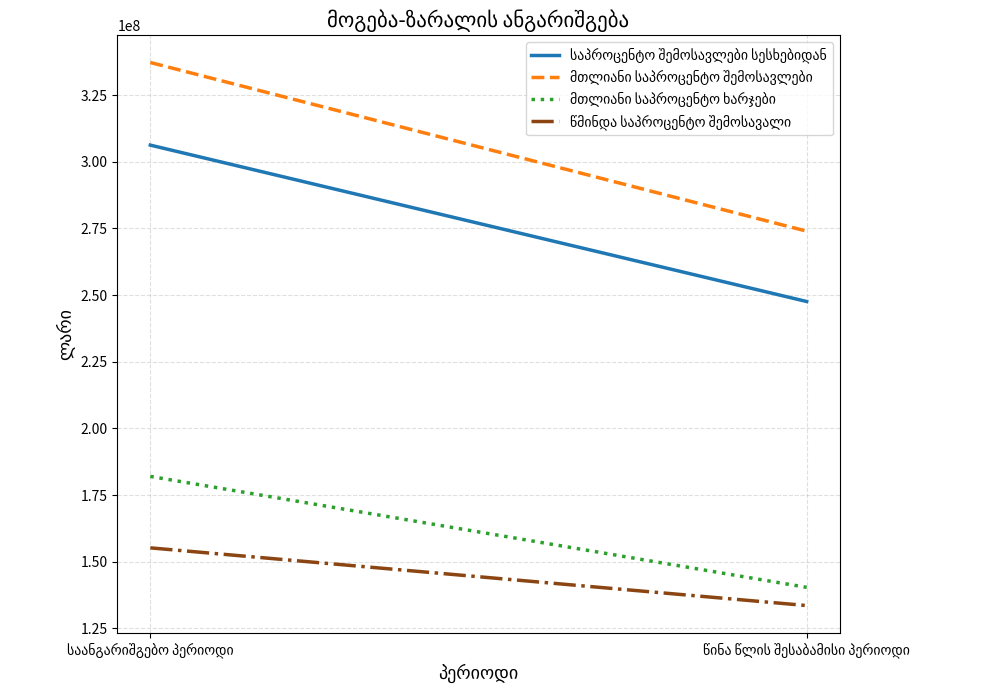

At how many categories does at least one series exceed 157009838?

2